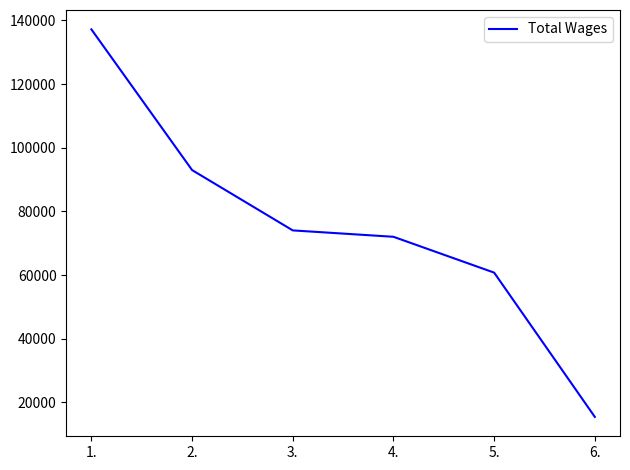

Between 3. and 5., which is larger?

3.